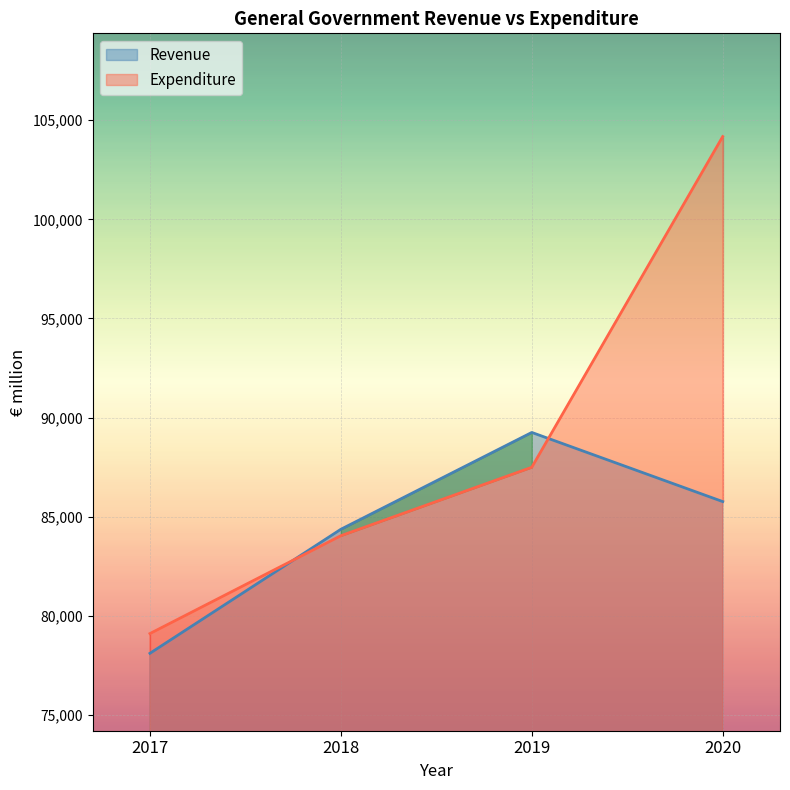

Reading left to right, extract all data points from this chart.

Revenue: 2017=78103	2018=84361	2019=89247	2020=85759
Expenditure: 2017=79099	2018=84036	2019=87490	2020=104175